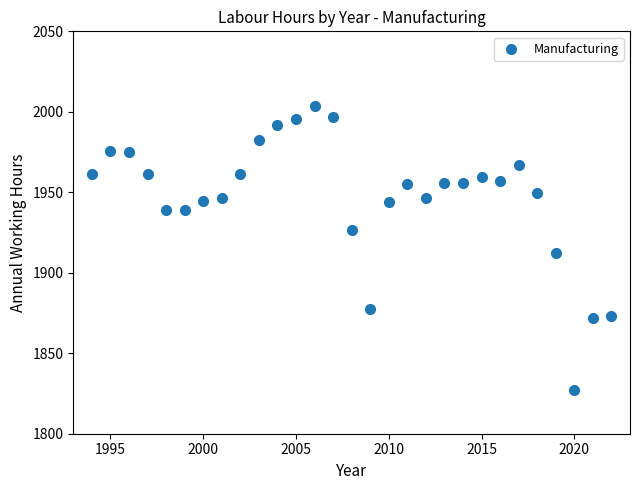

What Y value in the scatter plot is closest to 1915?

1912.1